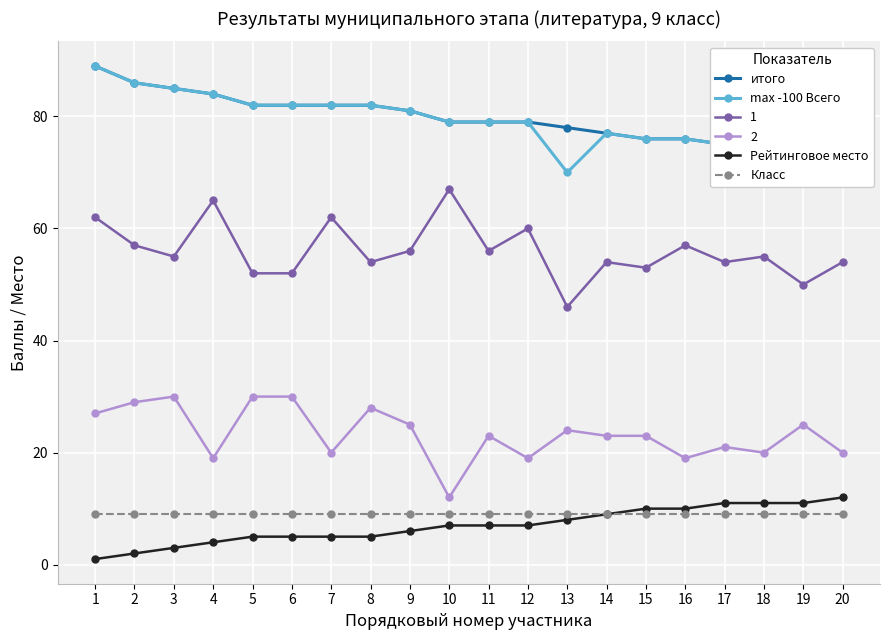

Reading left to right, list all the values displayed in this chart.

итого: 89	86	85	84	82	82	82	82	81	79	79	79	78	77	76	76	75	75	75	74
max -100 Всего: 89	86	85	84	82	82	82	82	81	79	79	79	70	77	76	76	75	75	75	74
Рейтинговое место: 1	2	3	4	5	5	5	5	6	7	7	7	8	9	10	10	11	11	11	12
Класс: 9	9	9	9	9	9	9	9	9	9	9	9	9	9	9	9	9	9	9	9